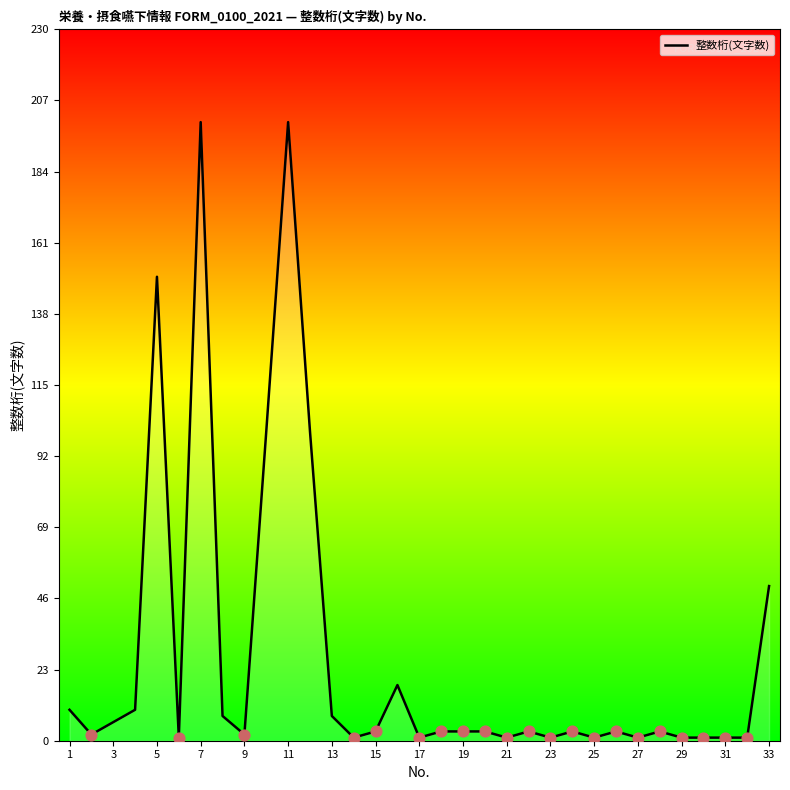

What is the difference between the maximum and minimum values?

199